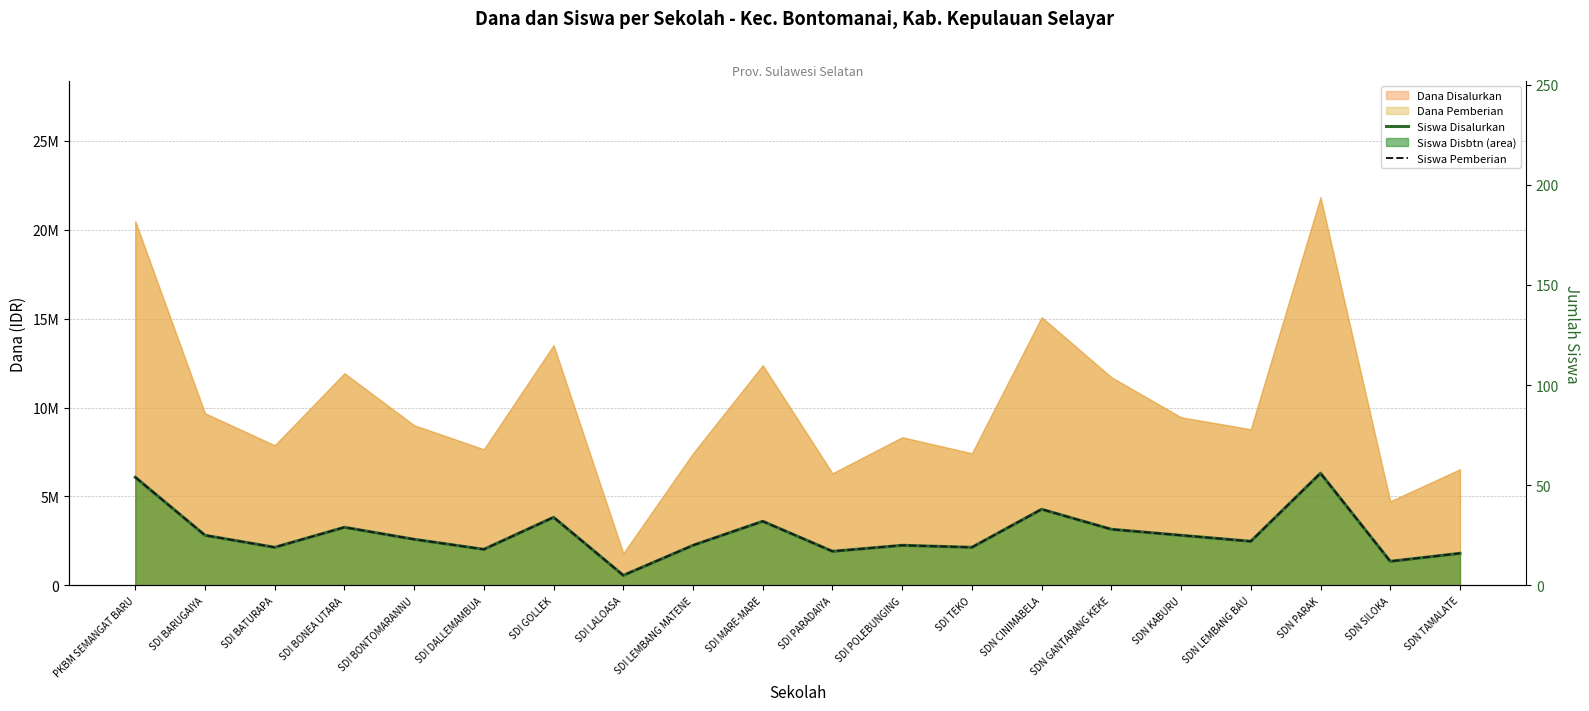

True or false: Siswa Pemberian and Siswa Disalurkan cross at least once.

False